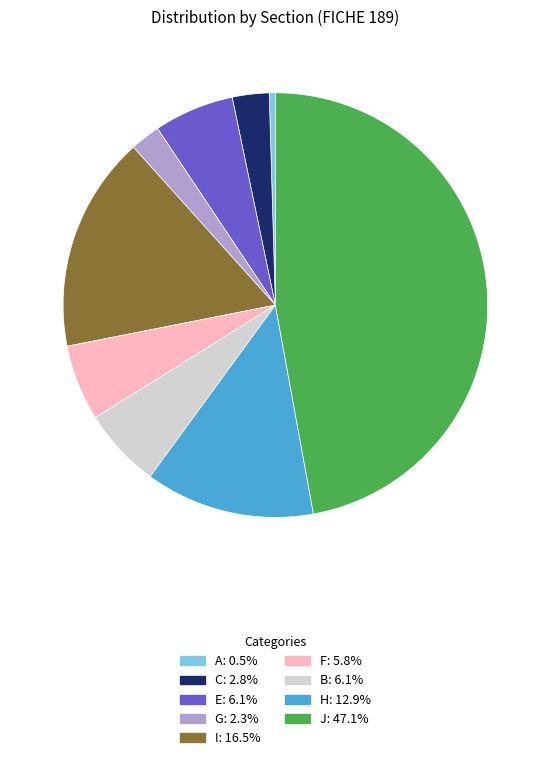

Which category has the smallest portion of the pie?

A